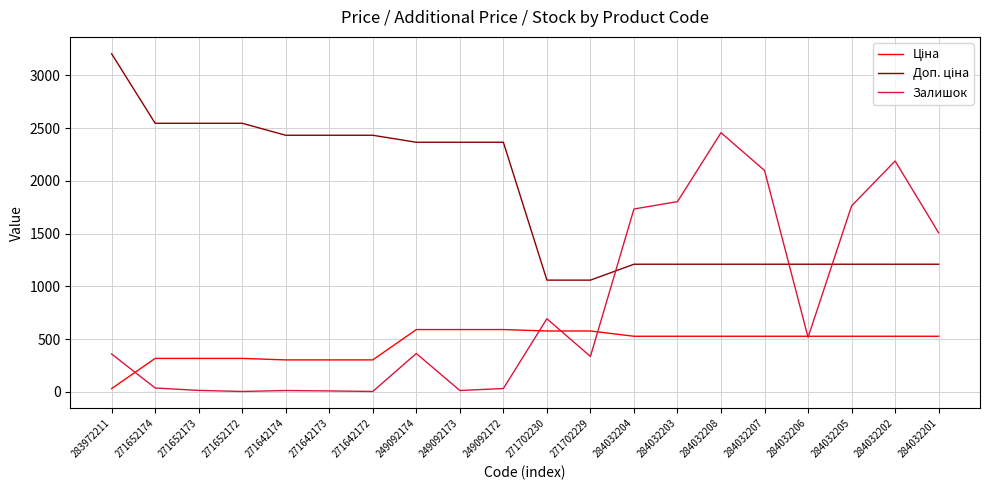

What is the approximate value of Залишок at 284032206?

518.0